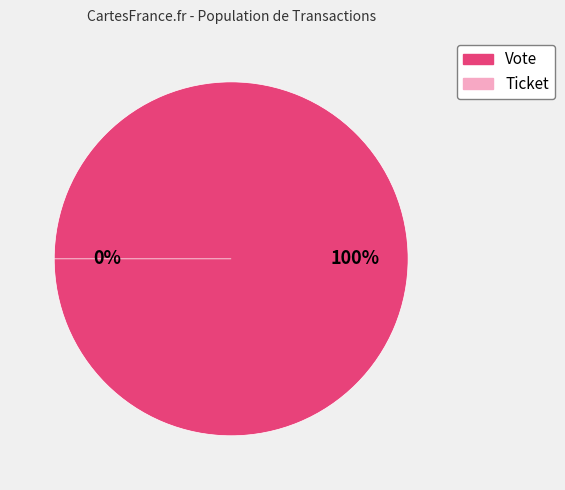

How many slices are in this pie chart?

2